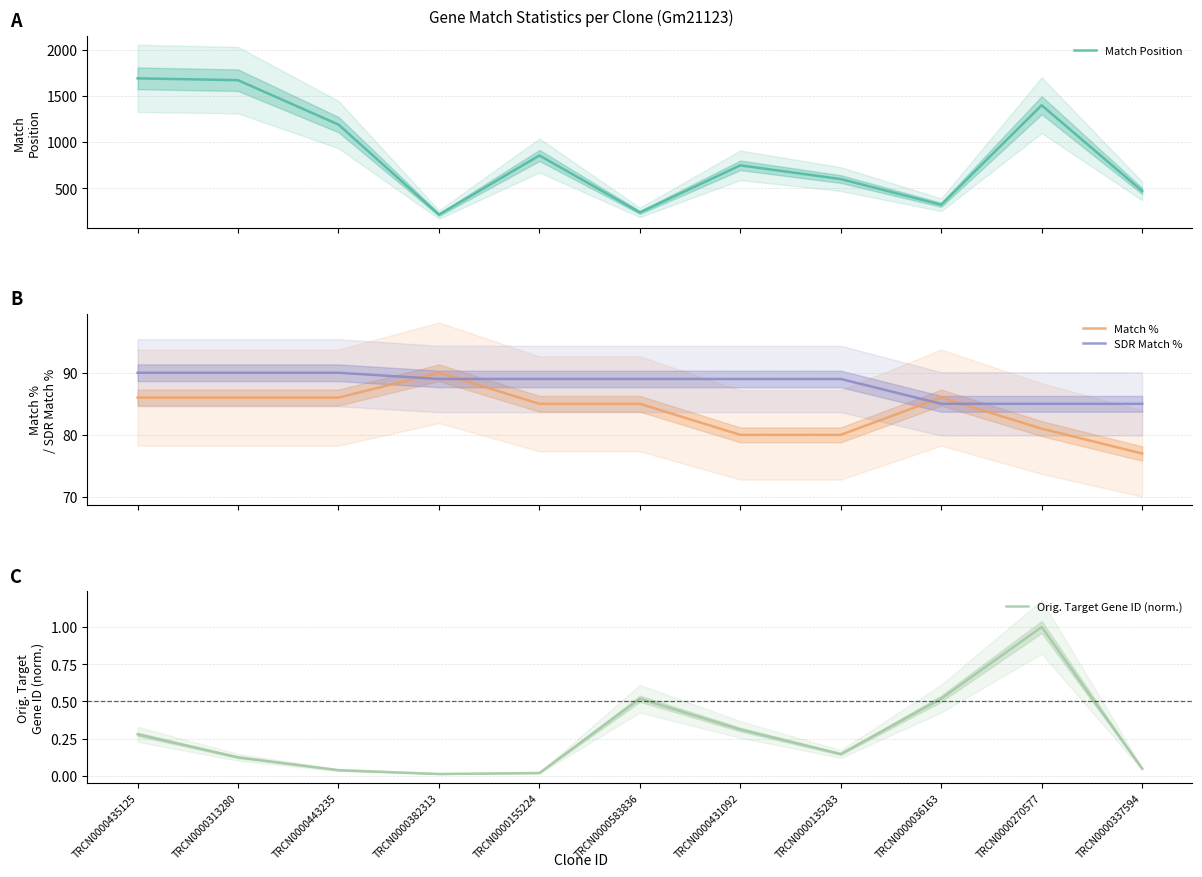

How many lines are shown in the chart?

4